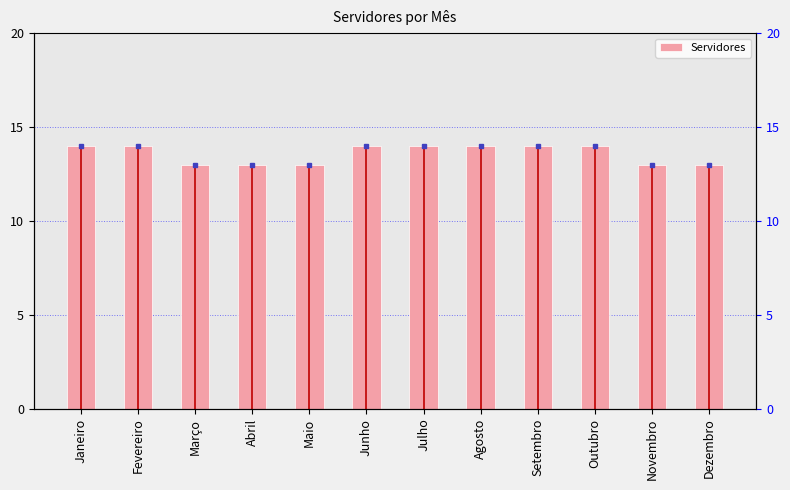

What is the change in value from Março to Junho?

+1